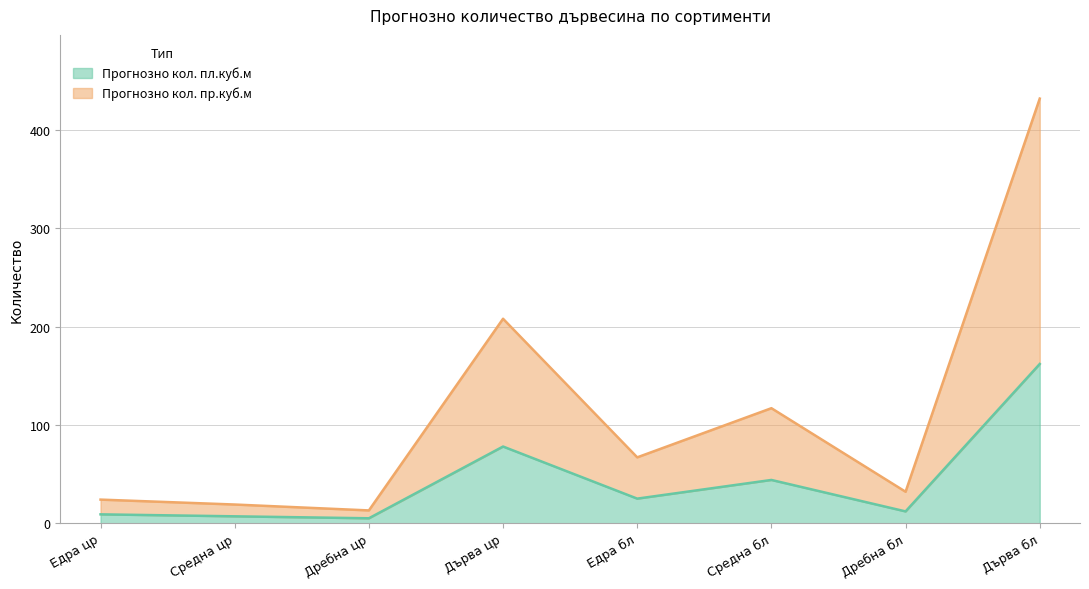

At which category is the sum across all series the highest?

Дърва бл